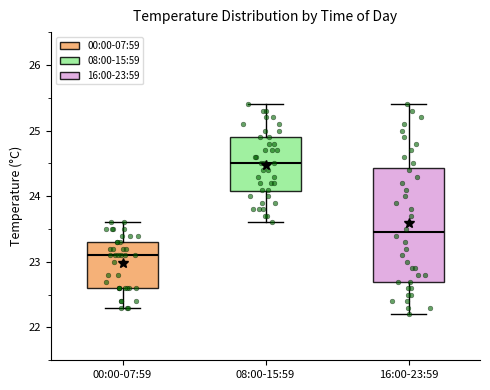

Which box is the tallest, from its lower edge to its upper edge?

16:00-23:59